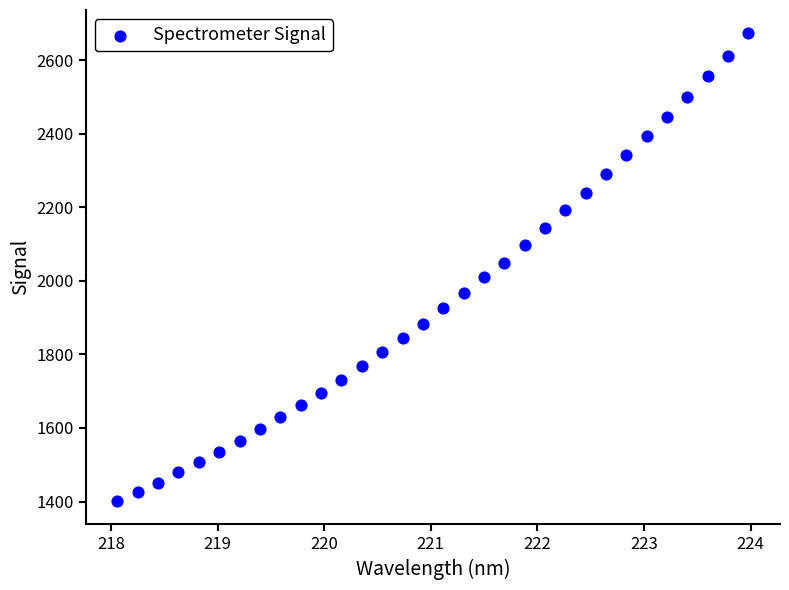

What is the range of X values (max minus min)?

5.9